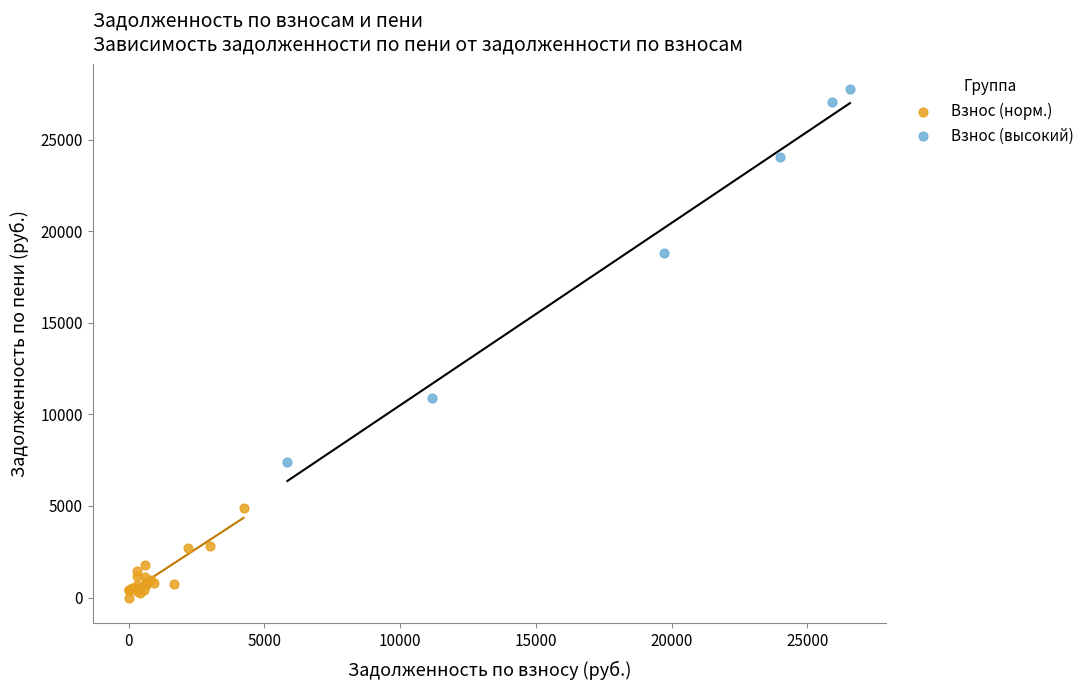

What are all the series names shown in the legend?

Взнос (норм.), Взнос (высокий)